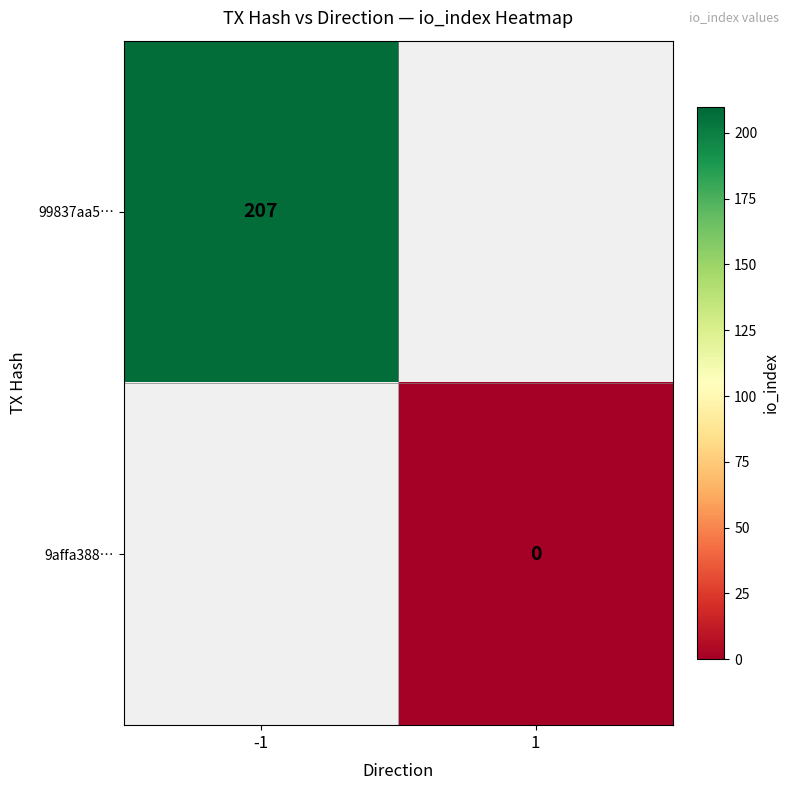

The value of 99837aa5… at -1 is 109.3. True or false?

False